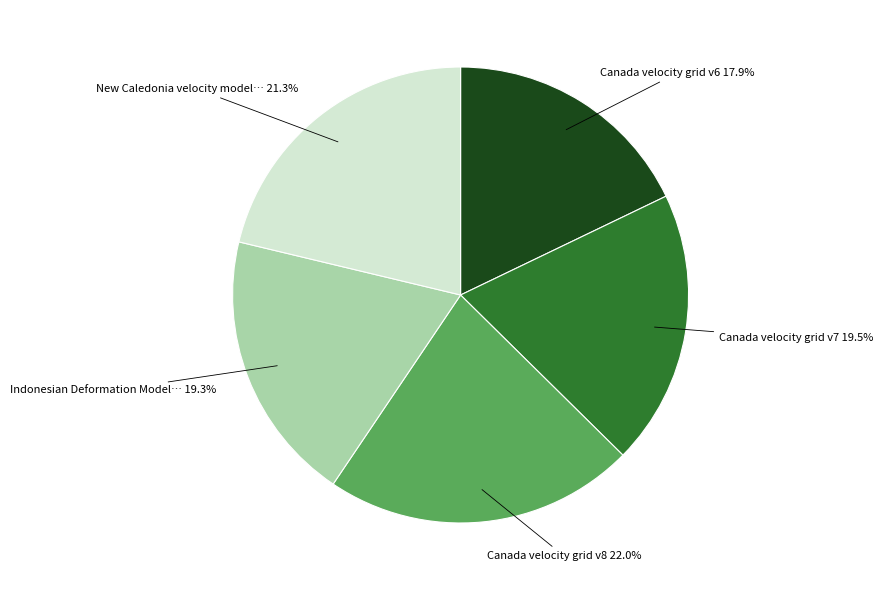

Does any single category account for the majority?

No